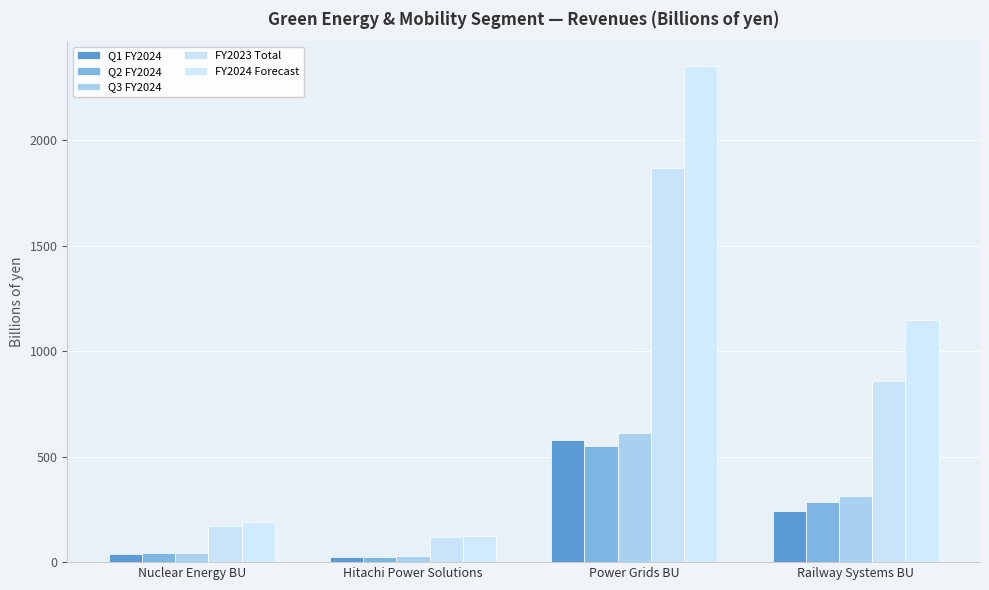

What is the label of the 3rd bar from the right?

Hitachi Power Solutions